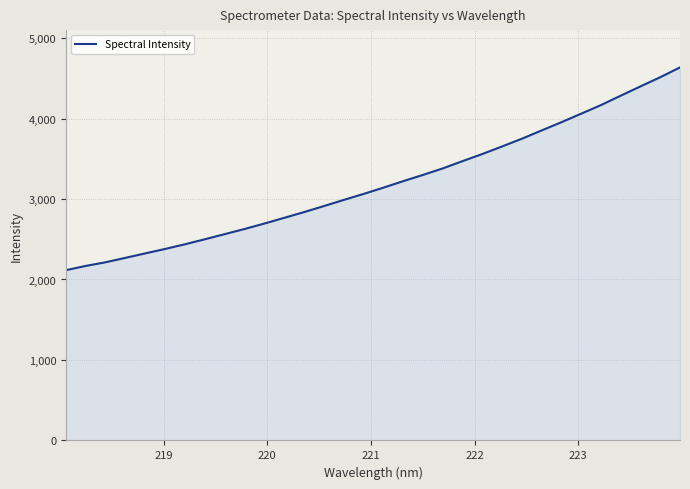

What is the smallest value displayed?

2116.2